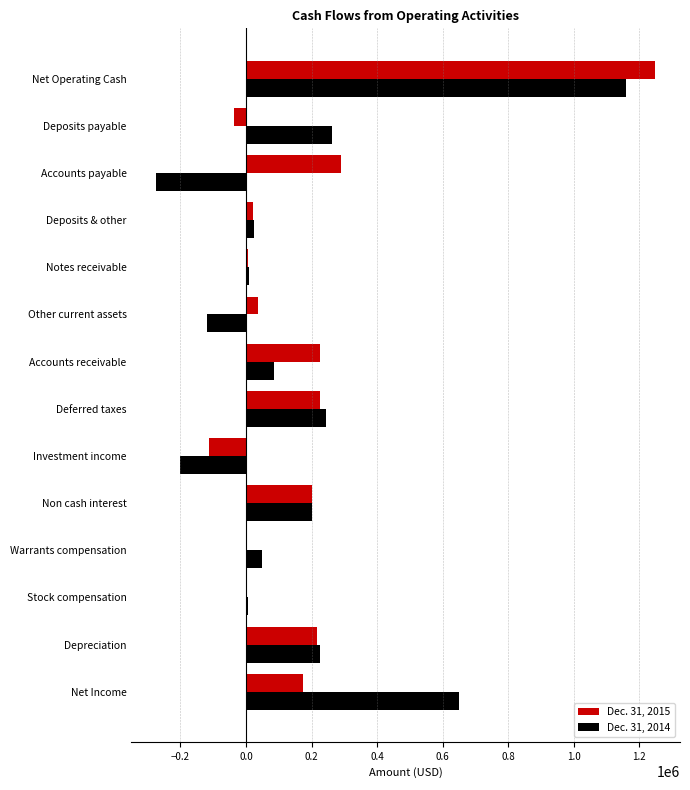

At which category is the sum across all series the highest?

Net Operating Cash